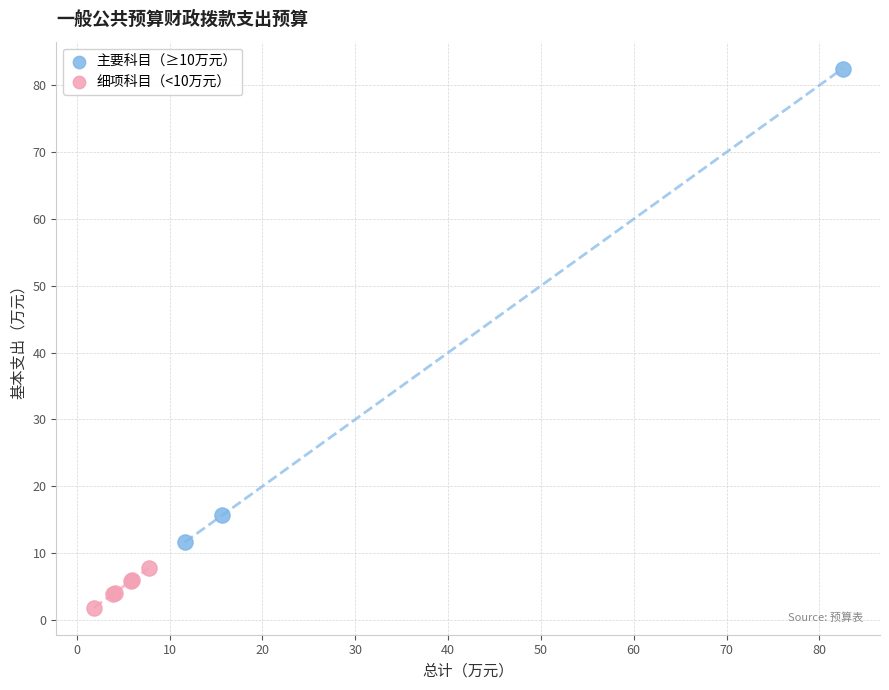

Which series contains the lowest Y value?

细项科目（<10万元）